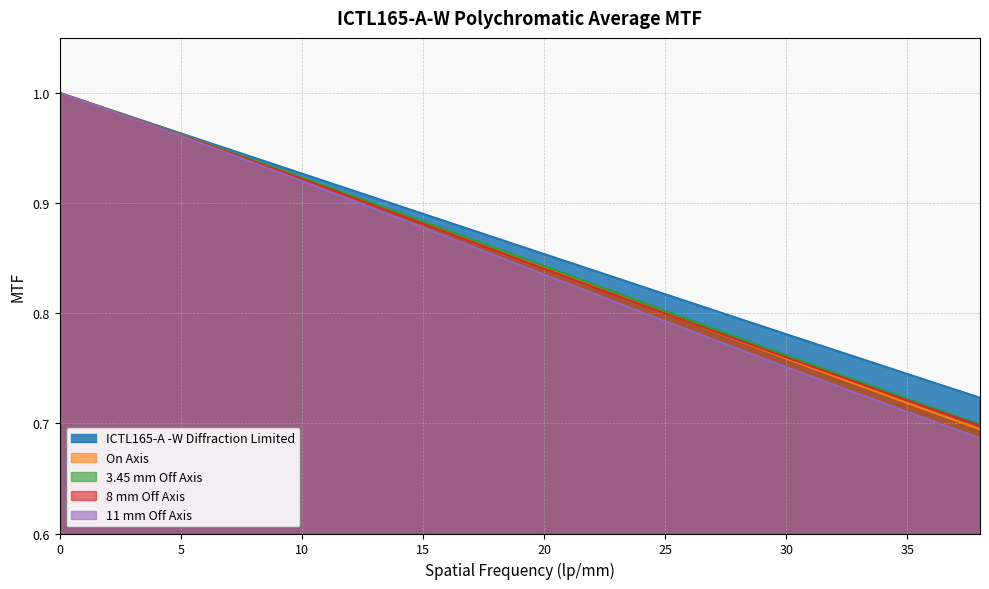

What is the minimum value for 8 mm Off Axis?

0.7